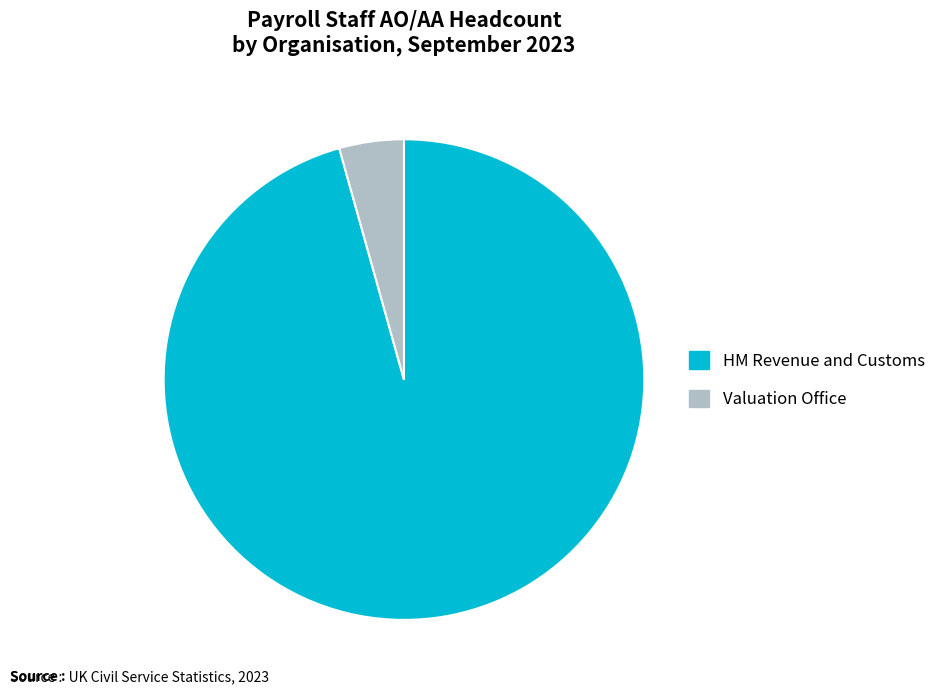

Which category accounts for the majority?

HM Revenue and Customs